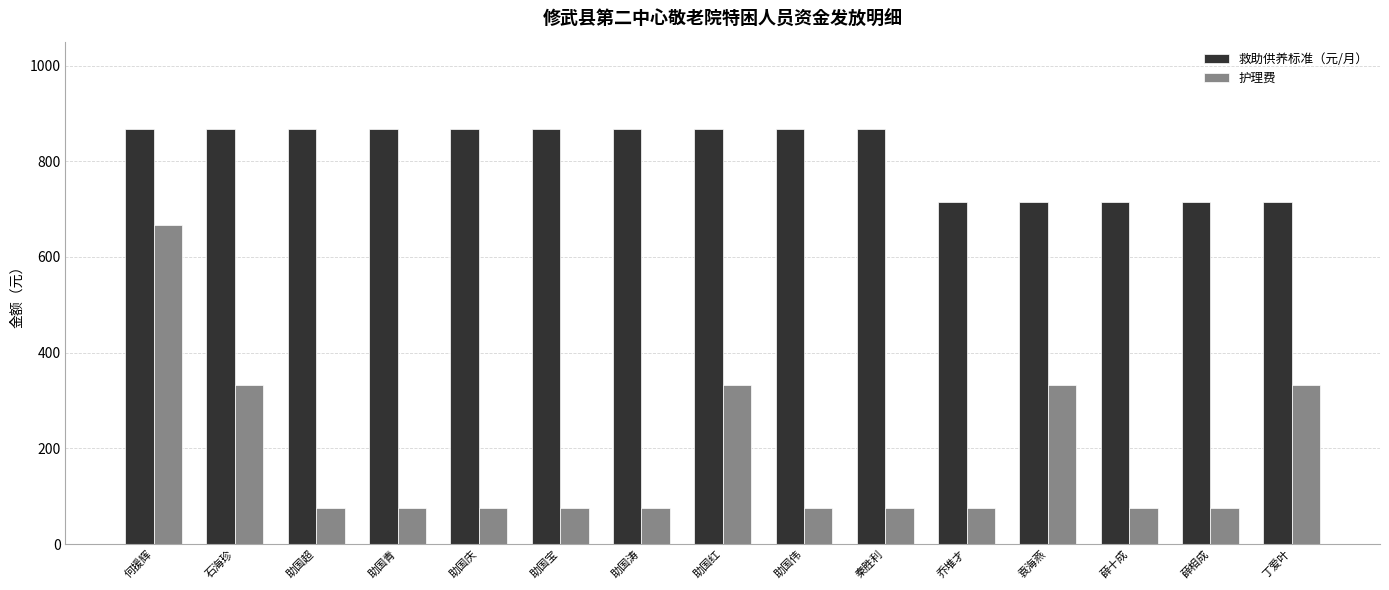

How many groups of bars are there?

15